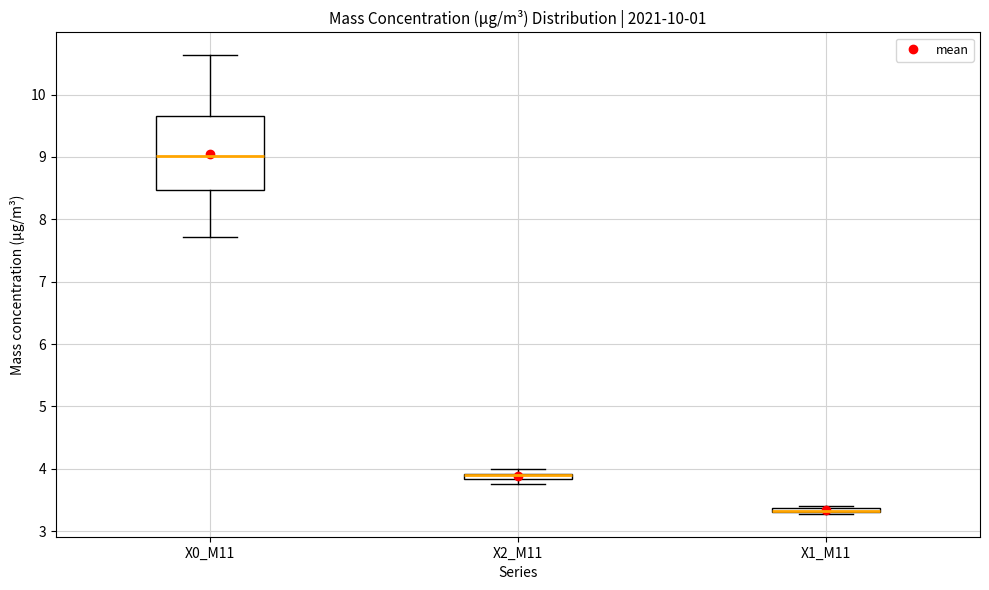

Which box is the tallest, from its lower edge to its upper edge?

X0_M11